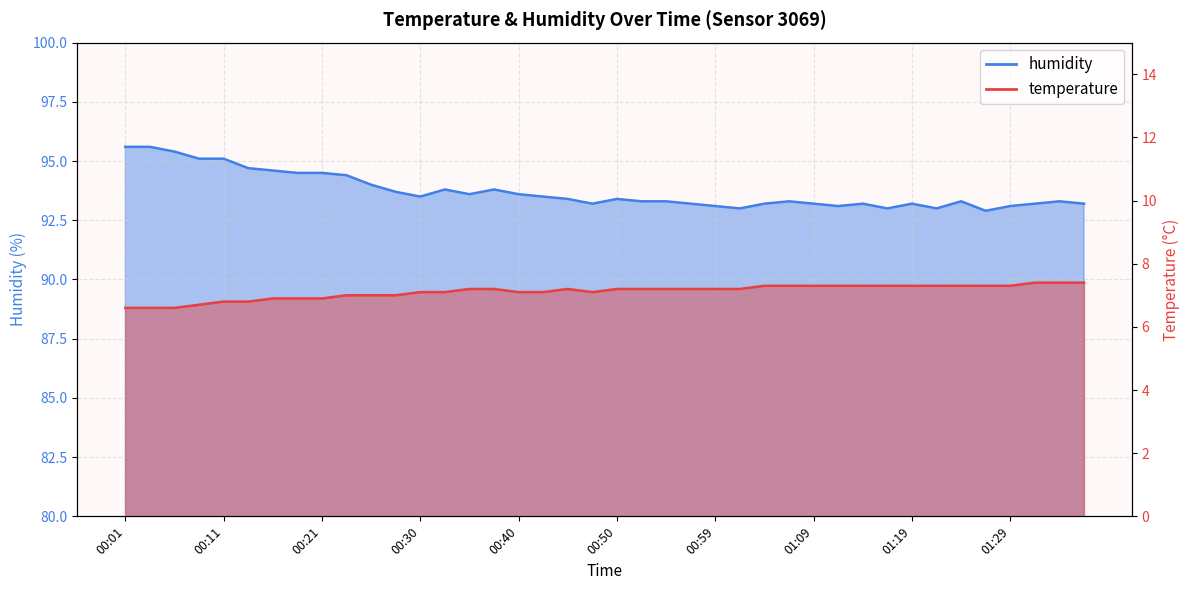

The value of temperature at 00:59 is 3.6. True or false?

False